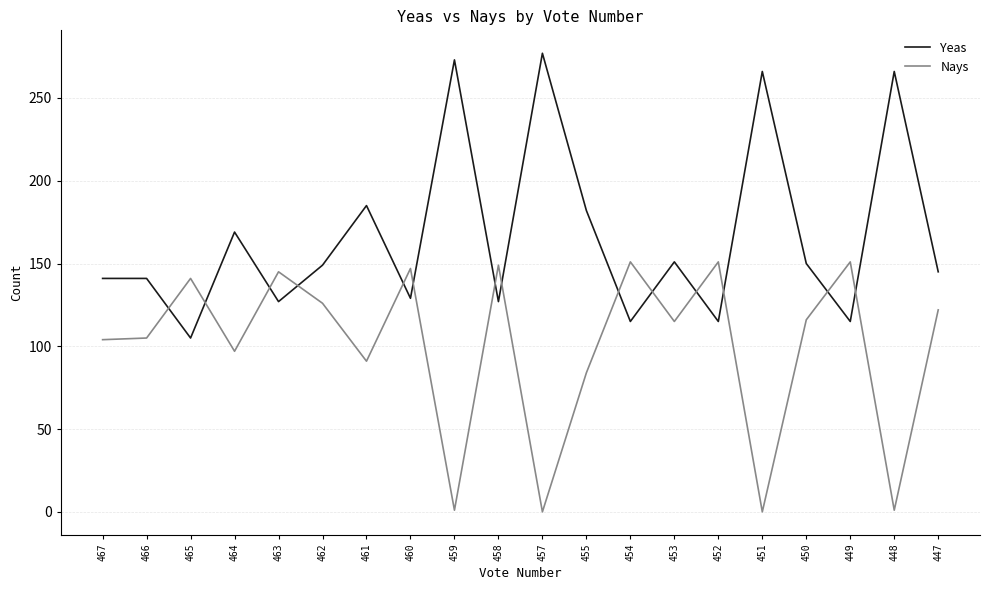

The value of Yeas at 465 is 105. True or false?

True